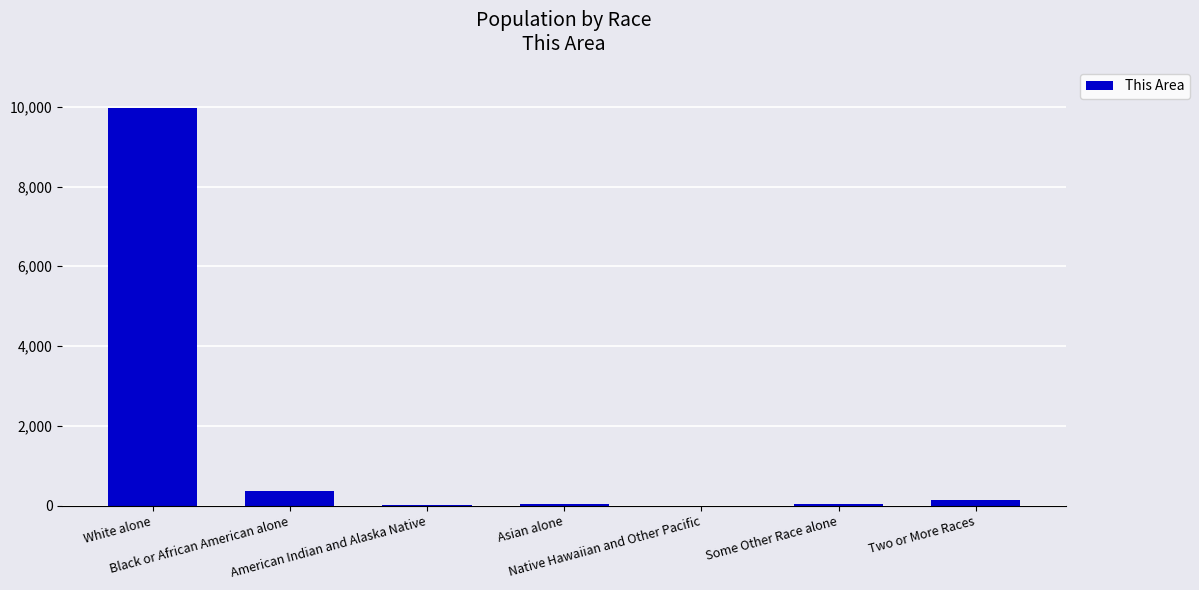

What is the greatest value displayed?

9957